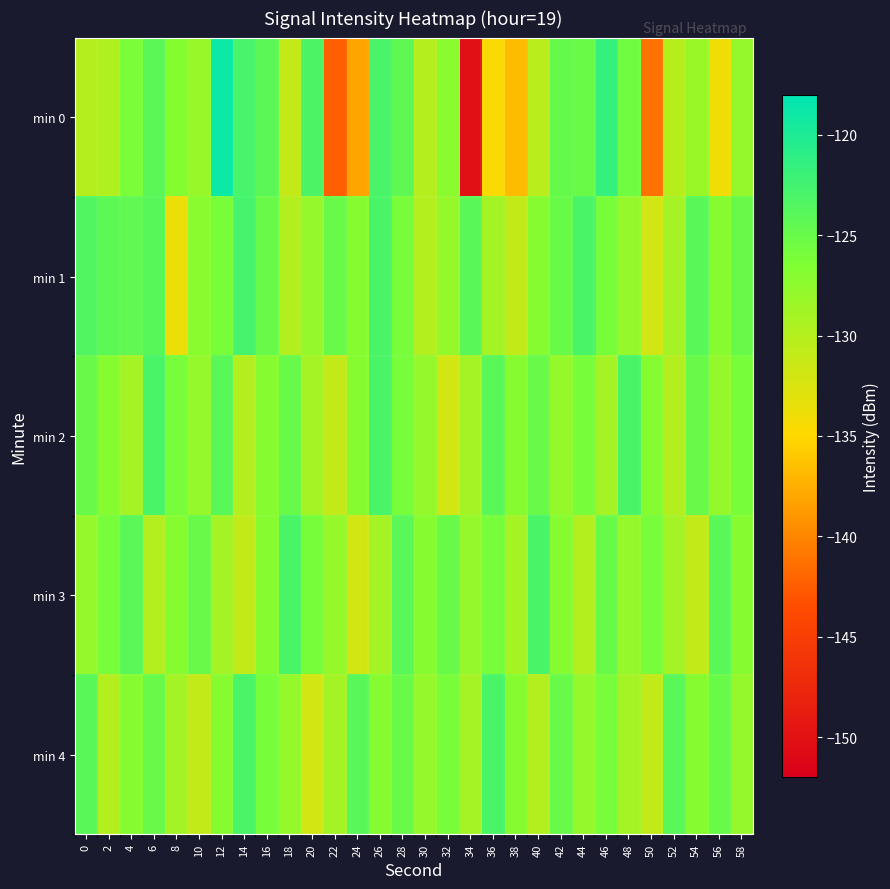

Rank the series by their maximum value, from lowest to highest.

min 2, min 3, min 4, min 1, min 0